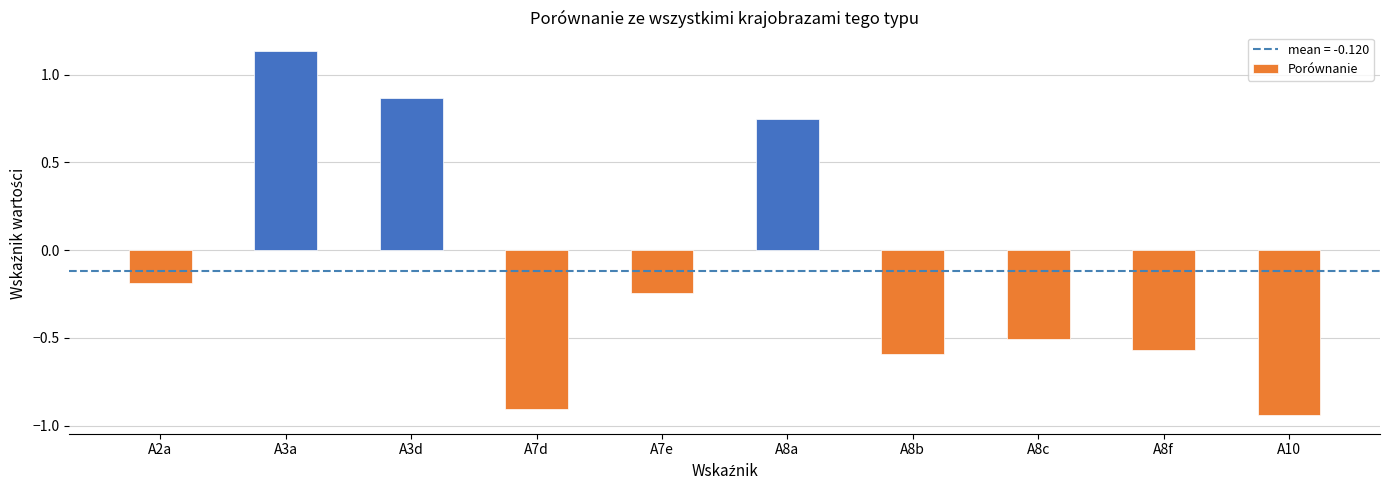

What is the difference between the values at A8a and A8b?

1.3